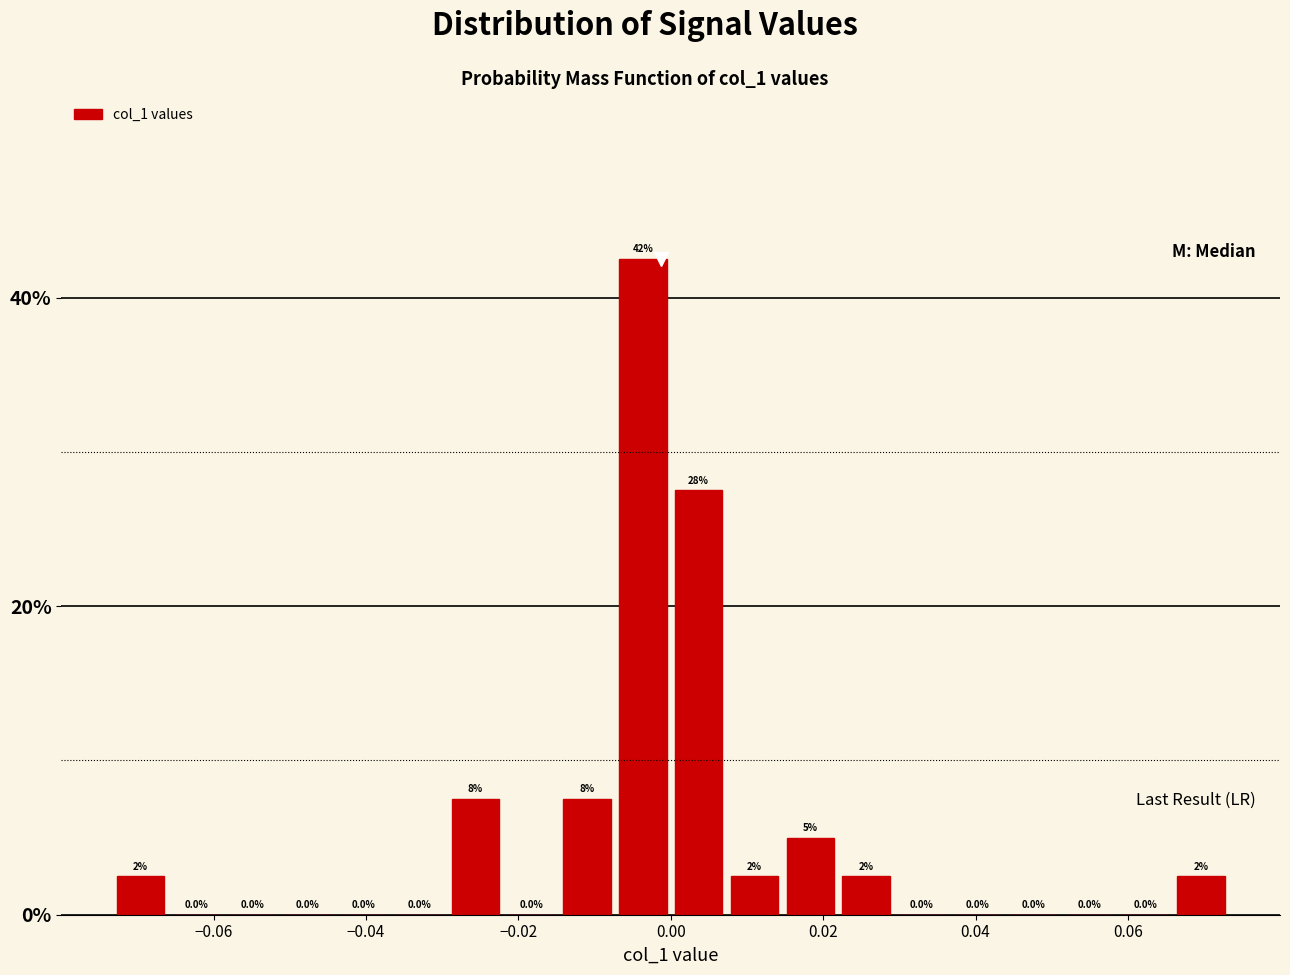

Around what value on the x-axis is the tallest bar? Give the approximate position of its centre, as read against the axis.

-0.004